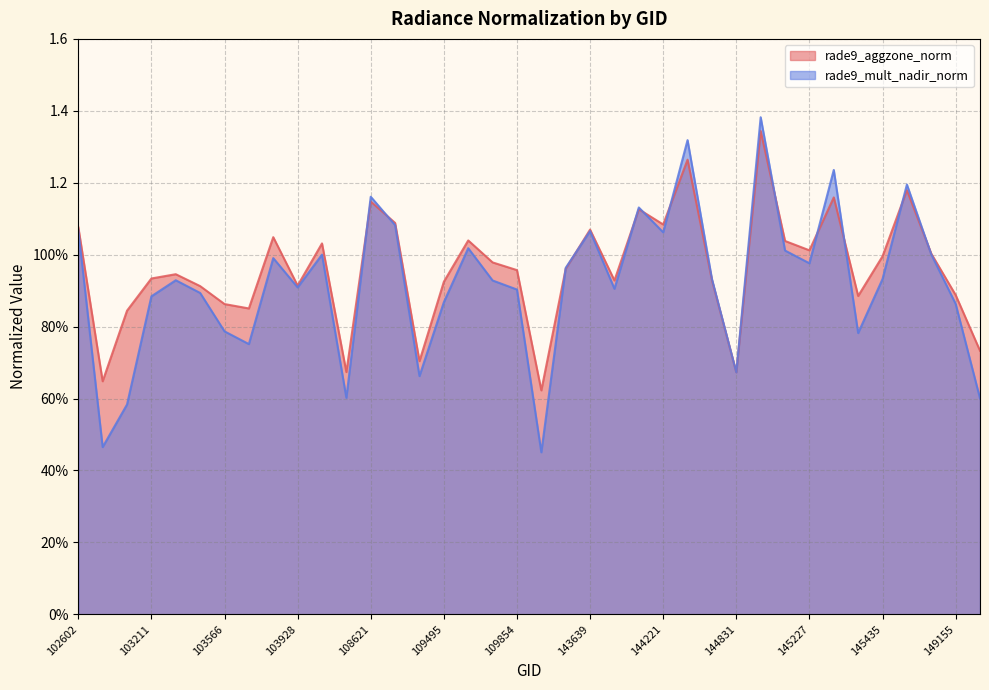

Which has a higher value, 145624 or 102602?

145624